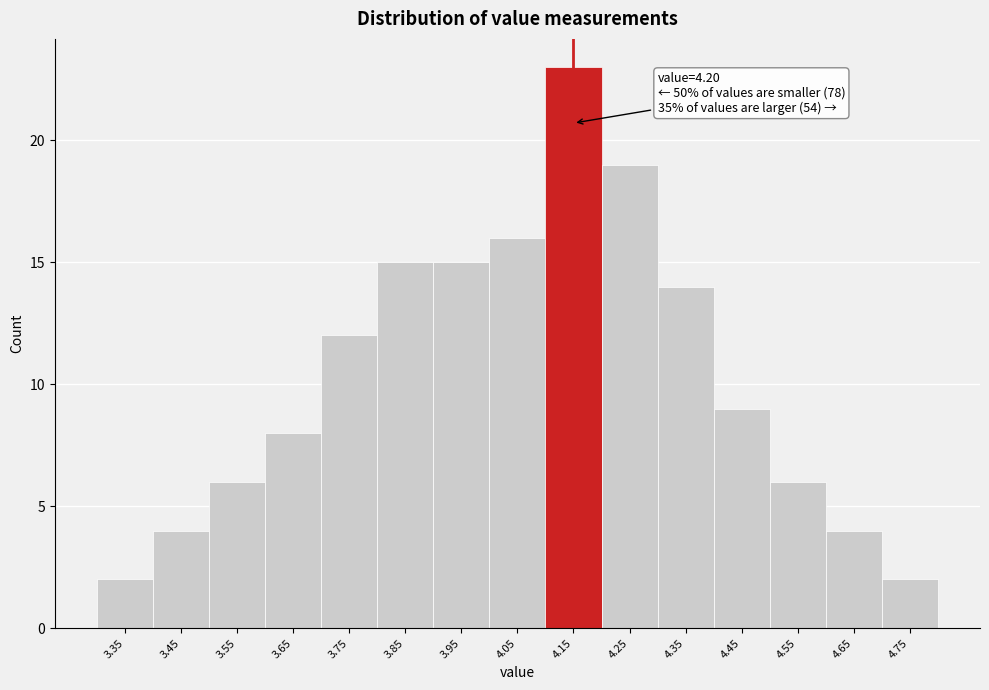

Reading right to left, list all the values displayed in this chart.

4.75=2	4.65=4	4.55=6	4.45=9	4.35=14	4.25=19	4.15=23	4.05=16	3.95=15	3.85=15	3.75=12	3.65=8	3.55=6	3.45=4	3.35=2